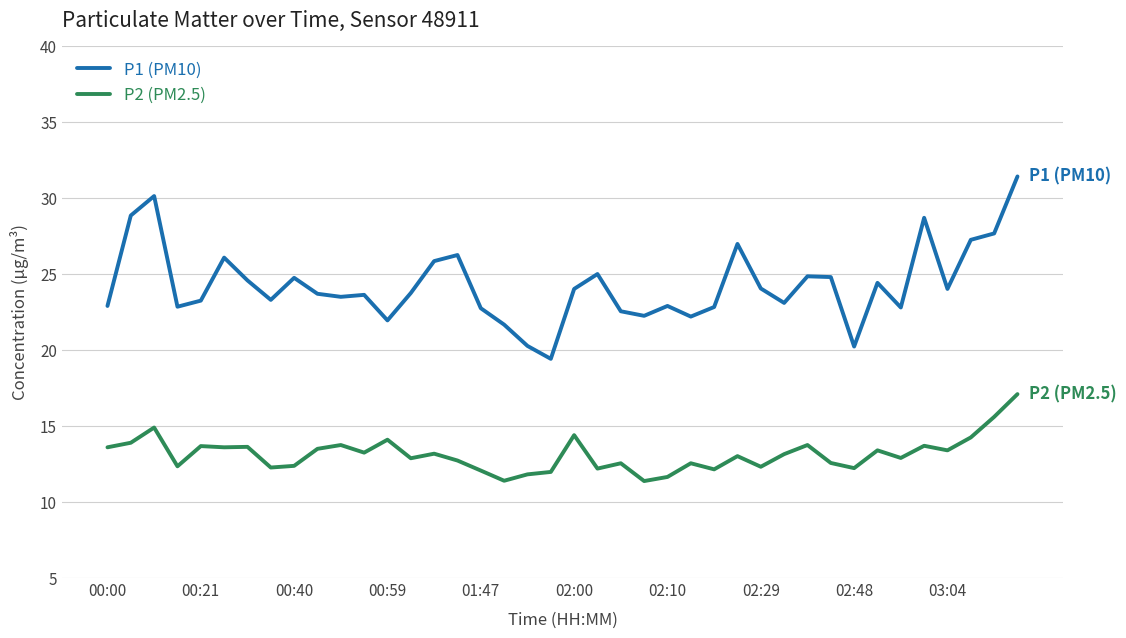

Which series has the widest spread of values?

P1 (PM10)